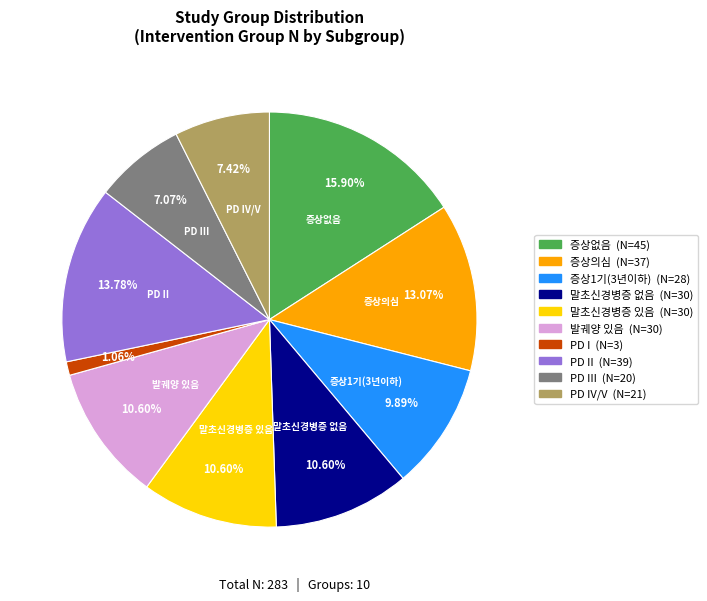

Is there any slice that represents more than half of the pie?

No